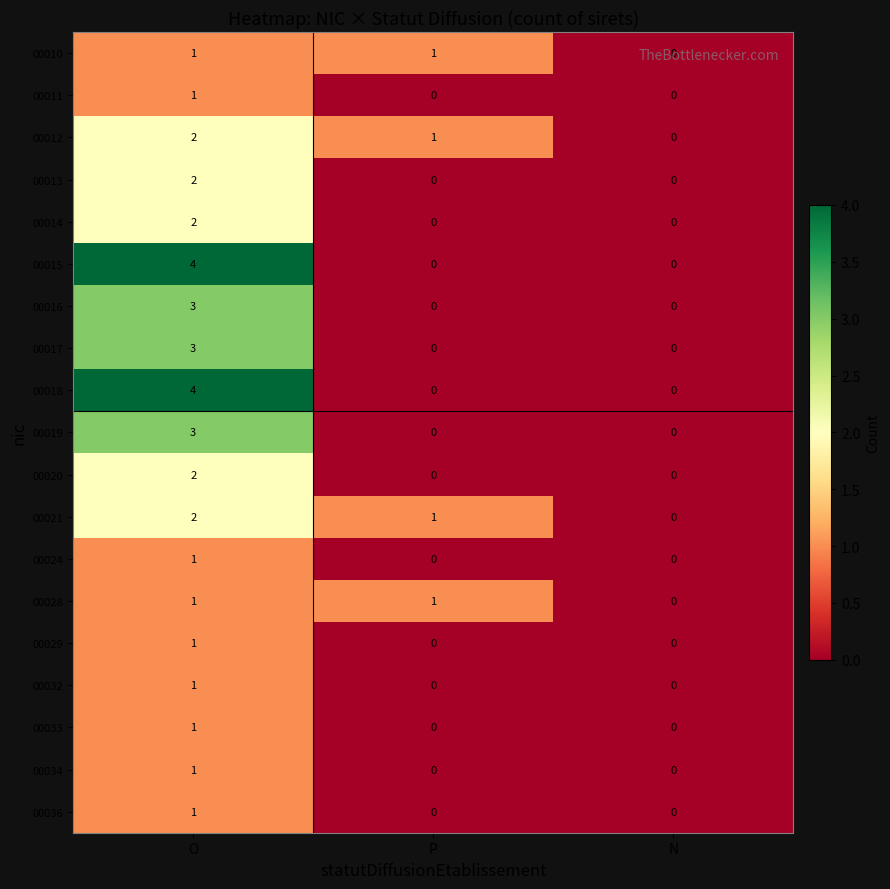

How many values in 00016 are above zero?

1